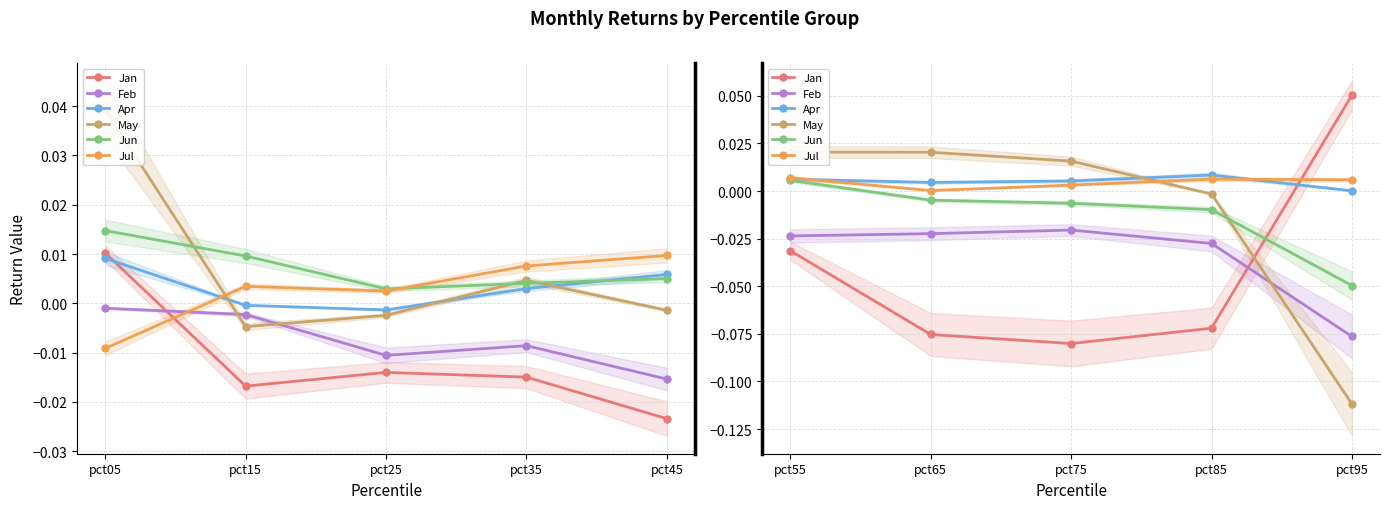

What is the maximum value for Jan?

0.1